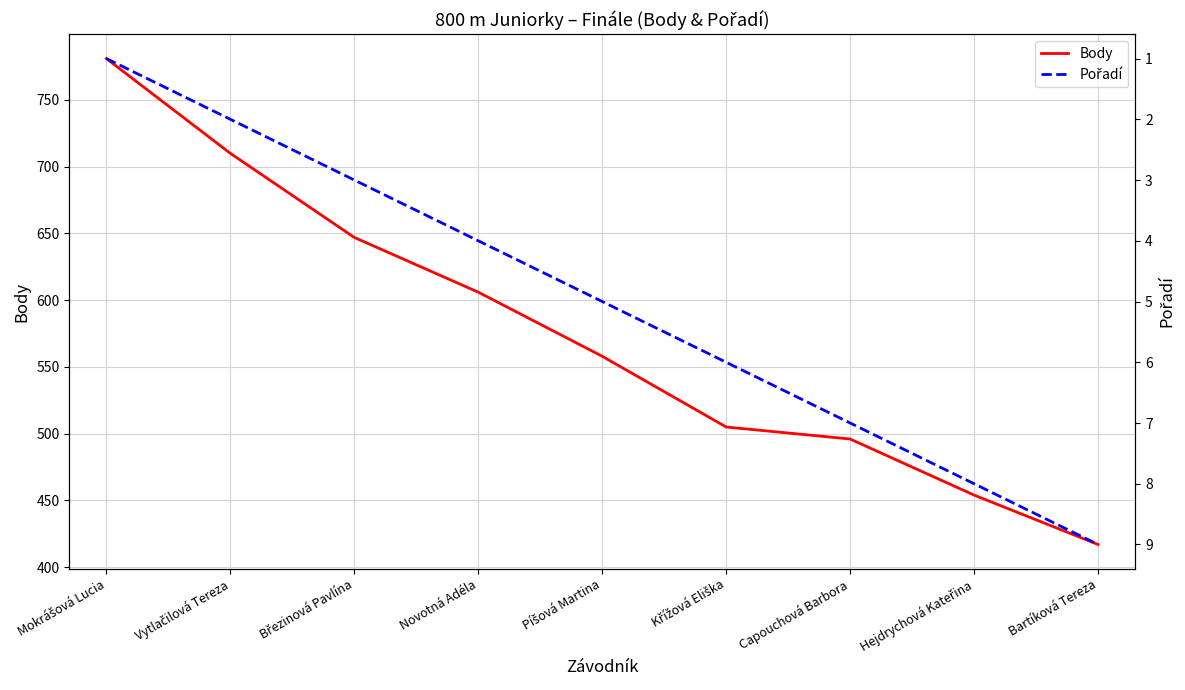

How many data points in Body are above 558?

4